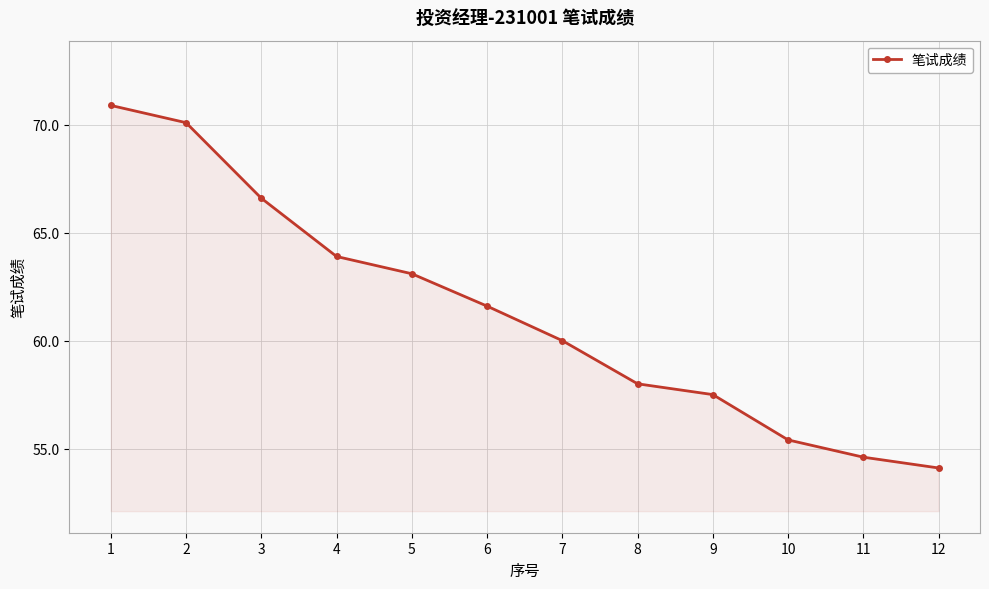

How many lines are shown in the chart?

1